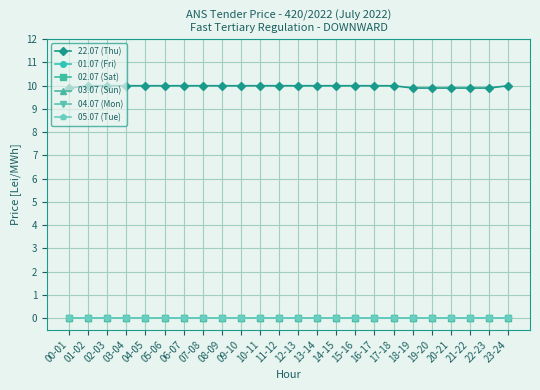

Reading right to left, list all the values displayed in this chart.

22.07 (Thu): 23-24=10.0	22-23=9.9	21-22=9.9	20-21=9.9	19-20=9.9	18-19=9.9	17-18=10.0	16-17=10.0	15-16=10.0	14-15=10.0	13-14=10.0	12-13=10.0	11-12=10.0	10-11=10.0	09-10=10.0	08-09=10.0	07-08=10.0	06-07=10.0	05-06=10.0	04-05=10.0	03-04=10.0	02-03=10.0	01-02=10.0	00-01=9.9
01.07 (Fri): 23-24=0.0	22-23=0.0	21-22=0.0	20-21=0.0	19-20=0.0	18-19=0.0	17-18=0.0	16-17=0.0	15-16=0.0	14-15=0.0	13-14=0.0	12-13=0.0	11-12=0.0	10-11=0.0	09-10=0.0	08-09=0.0	07-08=0.0	06-07=0.0	05-06=0.0	04-05=0.0	03-04=0.0	02-03=0.0	01-02=0.0	00-01=0.0
02.07 (Sat): 23-24=0.0	22-23=0.0	21-22=0.0	20-21=0.0	19-20=0.0	18-19=0.0	17-18=0.0	16-17=0.0	15-16=0.0	14-15=0.0	13-14=0.0	12-13=0.0	11-12=0.0	10-11=0.0	09-10=0.0	08-09=0.0	07-08=0.0	06-07=0.0	05-06=0.0	04-05=0.0	03-04=0.0	02-03=0.0	01-02=0.0	00-01=0.0
03.07 (Sun): 23-24=0.0	22-23=0.0	21-22=0.0	20-21=0.0	19-20=0.0	18-19=0.0	17-18=0.0	16-17=0.0	15-16=0.0	14-15=0.0	13-14=0.0	12-13=0.0	11-12=0.0	10-11=0.0	09-10=0.0	08-09=0.0	07-08=0.0	06-07=0.0	05-06=0.0	04-05=0.0	03-04=0.0	02-03=0.0	01-02=0.0	00-01=0.0
04.07 (Mon): 23-24=0.0	22-23=0.0	21-22=0.0	20-21=0.0	19-20=0.0	18-19=0.0	17-18=0.0	16-17=0.0	15-16=0.0	14-15=0.0	13-14=0.0	12-13=0.0	11-12=0.0	10-11=0.0	09-10=0.0	08-09=0.0	07-08=0.0	06-07=0.0	05-06=0.0	04-05=0.0	03-04=0.0	02-03=0.0	01-02=0.0	00-01=0.0
05.07 (Tue): 23-24=0.0	22-23=0.0	21-22=0.0	20-21=0.0	19-20=0.0	18-19=0.0	17-18=0.0	16-17=0.0	15-16=0.0	14-15=0.0	13-14=0.0	12-13=0.0	11-12=0.0	10-11=0.0	09-10=0.0	08-09=0.0	07-08=0.0	06-07=0.0	05-06=0.0	04-05=0.0	03-04=0.0	02-03=0.0	01-02=0.0	00-01=0.0